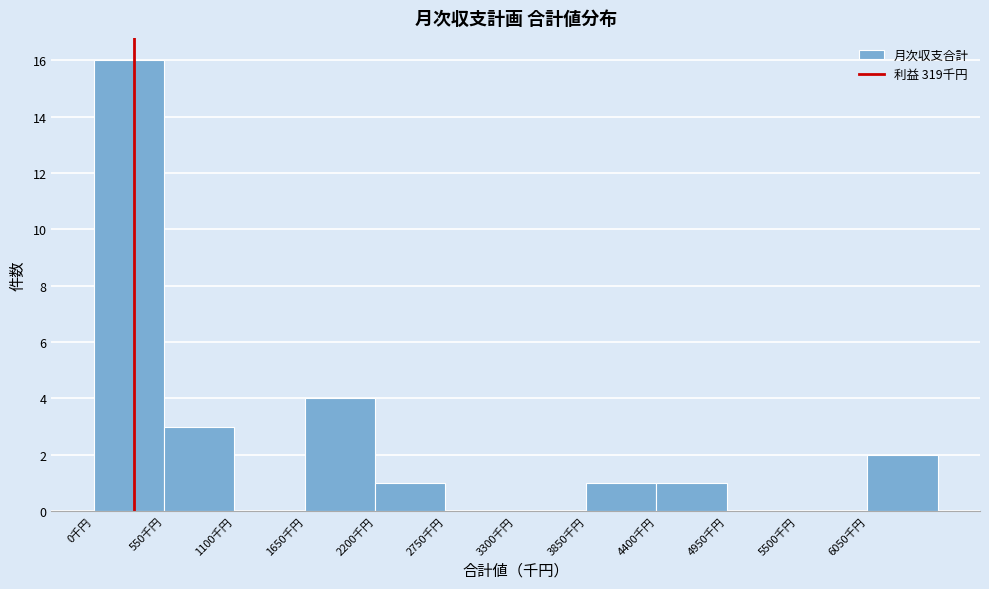

Reading left to right, transcribe this chart: for each bar, give the range it covers on the x-axis and its height. Neither the bar edges nor the heights are printed on the chart, so give them approximately, as read against the axes.

0 to 550: 16
550 to 1100: 3
1100 to 1650: 0
1650 to 2200: 4
2200 to 2750: 1
2750 to 3300: 0
3300 to 3850: 0
3850 to 4400: 1
4400 to 4950: 1
4950 to 5500: 0
5500 to 6050: 0
6050 to 6600: 2